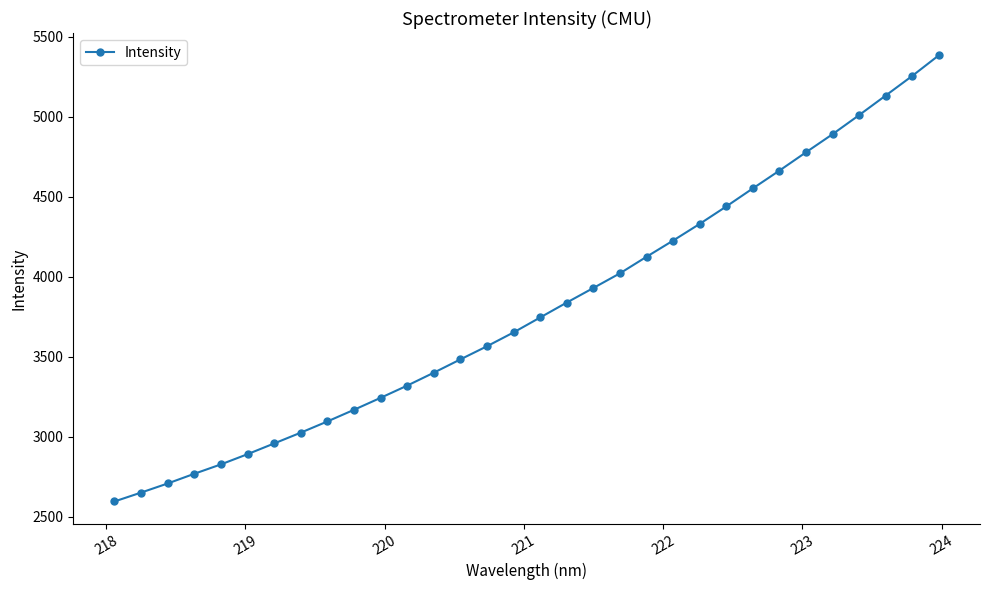

What is the value of the 15th point from the left?

3566.0